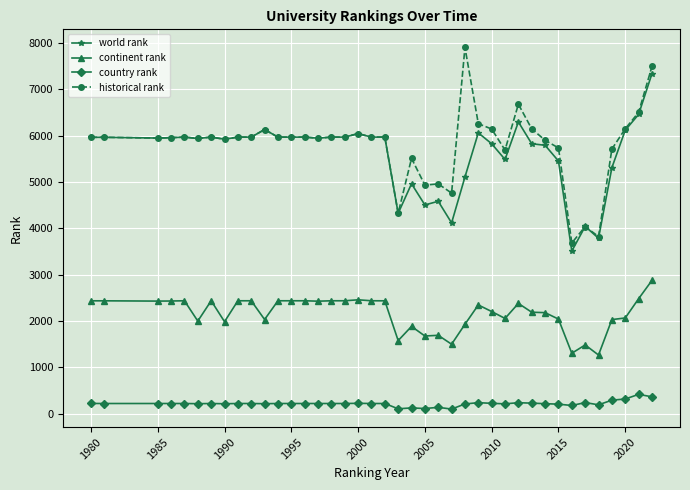

Does the chart have visible grid lines?

Yes